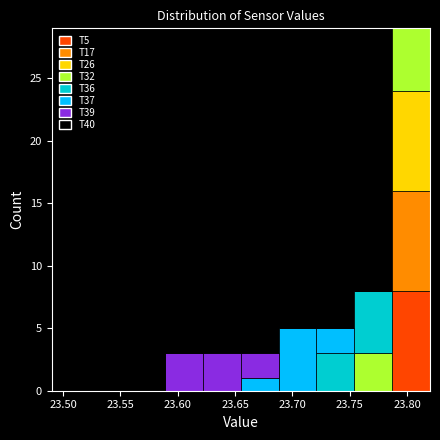

Reading left to right, transcribe this chart: for each stacked bar, give the range it covers on the x-axis and its total height. Neither the bar edges nor the heights are printed on the chart, so give them approximately, as read against the axes.

23.490 to 23.523: 3
23.523 to 23.556: 3
23.556 to 23.589: 3
23.589 to 23.622: 4
23.622 to 23.655: 3
23.655 to 23.688: 3
23.688 to 23.721: 5
23.721 to 23.754: 5
23.754 to 23.787: 8
23.787 to 23.820: 29